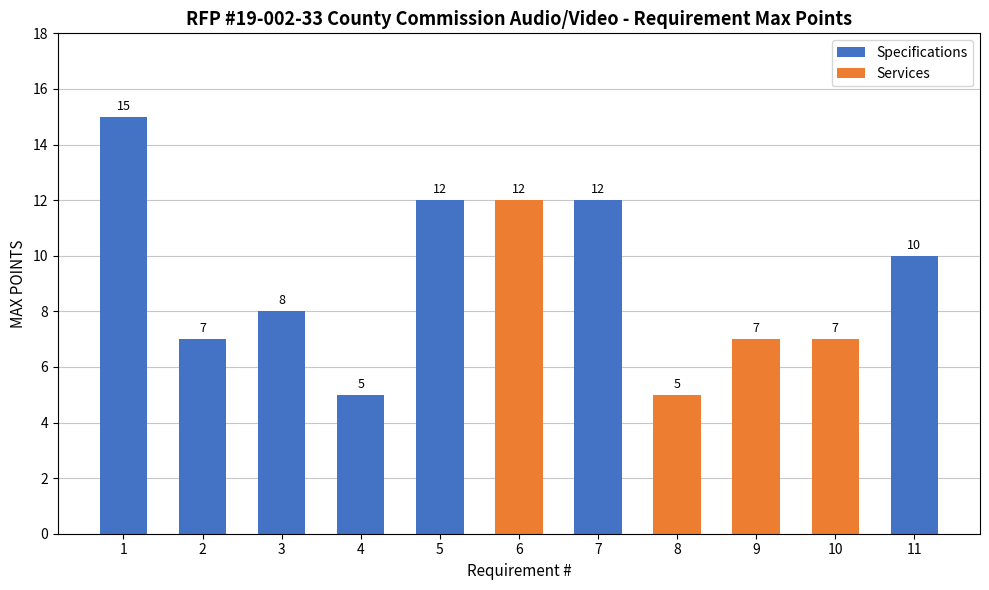

Reading right to left, what are all the values shown in this chart?

10	7	7	5	12	12	12	5	8	7	15